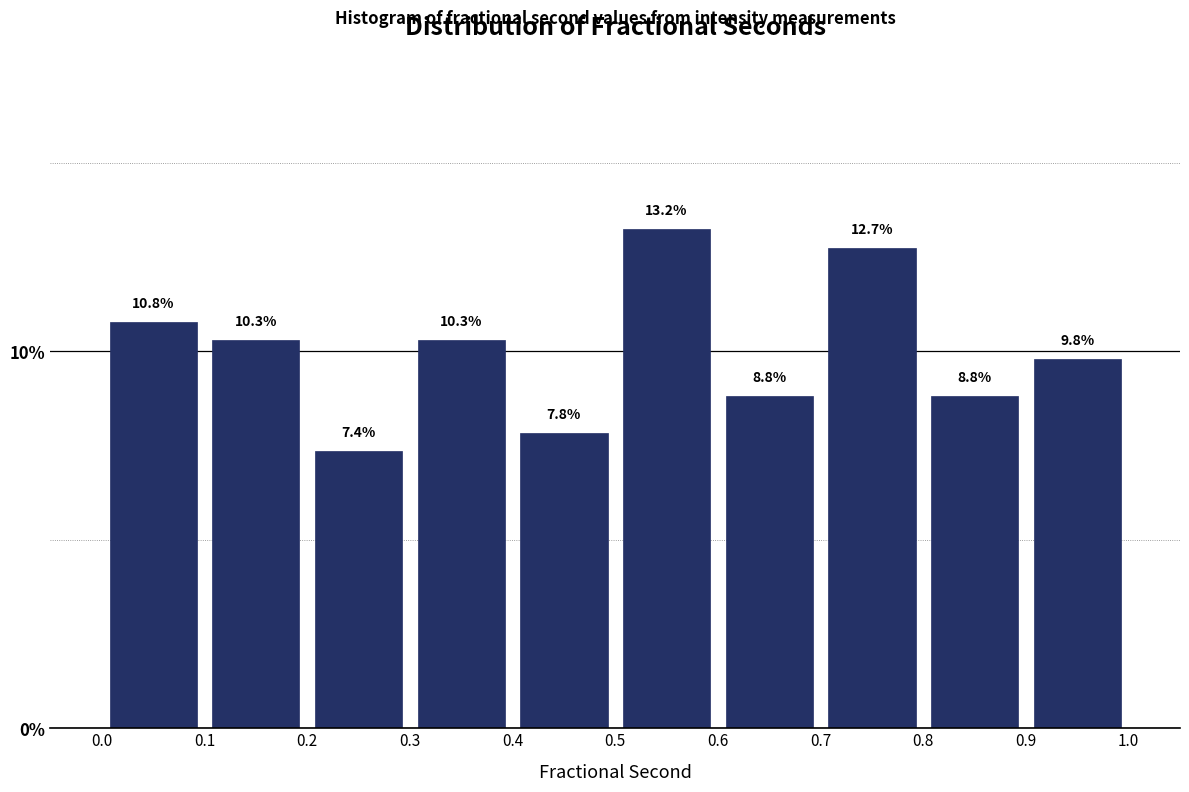

How tall is the bar that spans 0.6 to 0.7 on the x-axis?

8.8